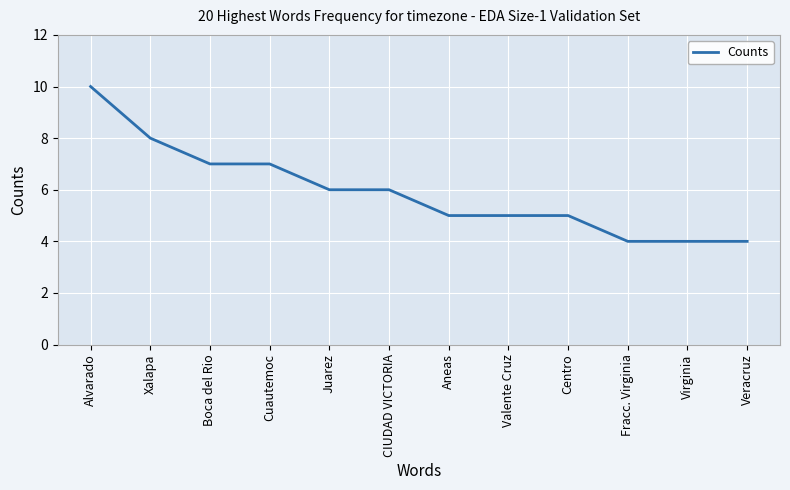

Is this an area chart (filled region under the line)?

No